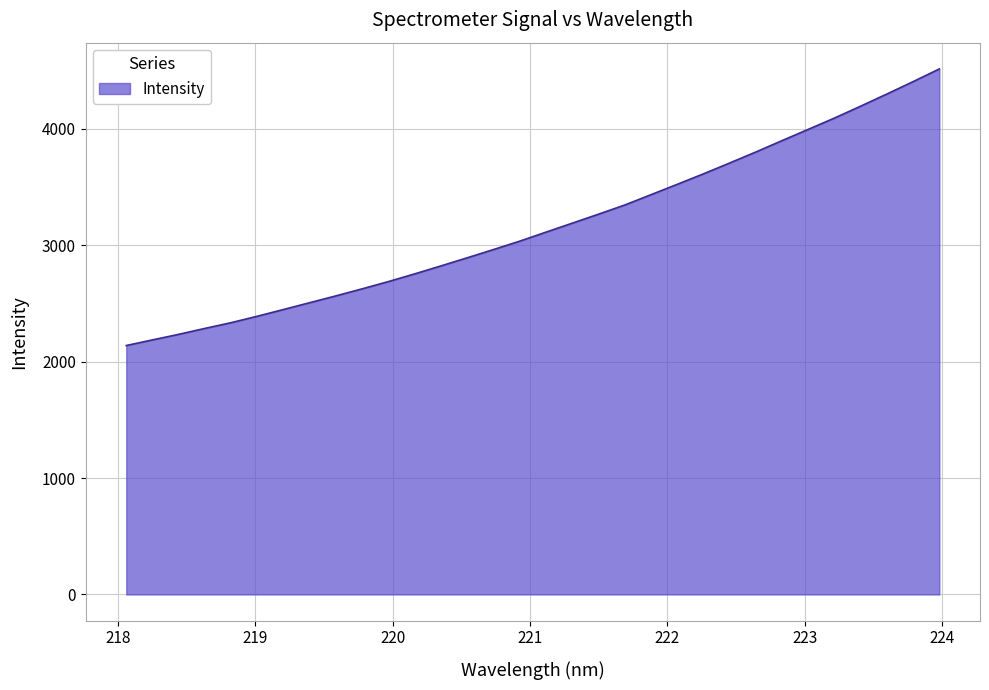

How many lines are shown in the chart?

1